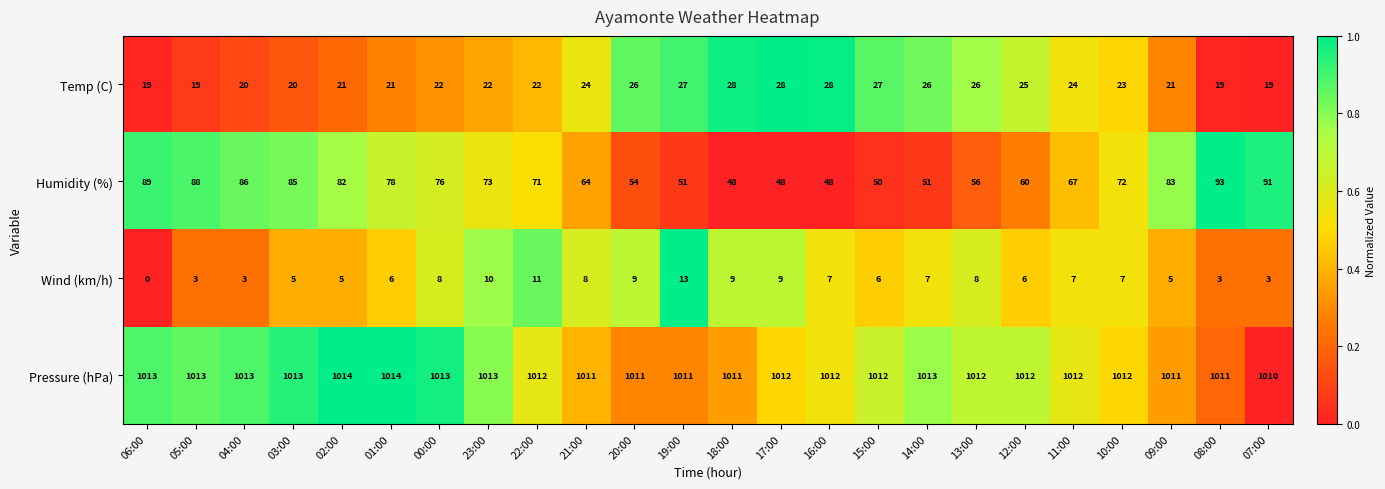

The Pressure (hPa) series shows 1347 at 14:00. True or false?

False